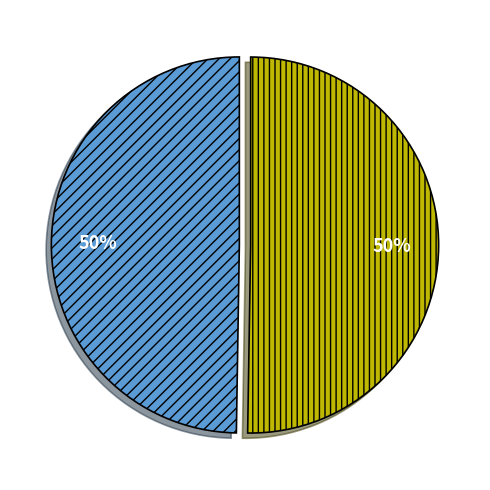

To the nearest percent, what is the average slice percentage?

50%